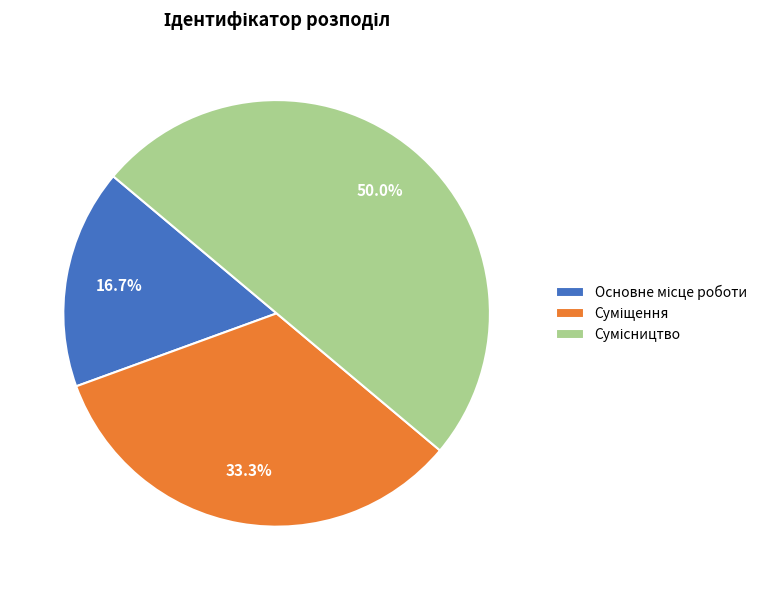

Is Суміщення the majority of the pie?

No